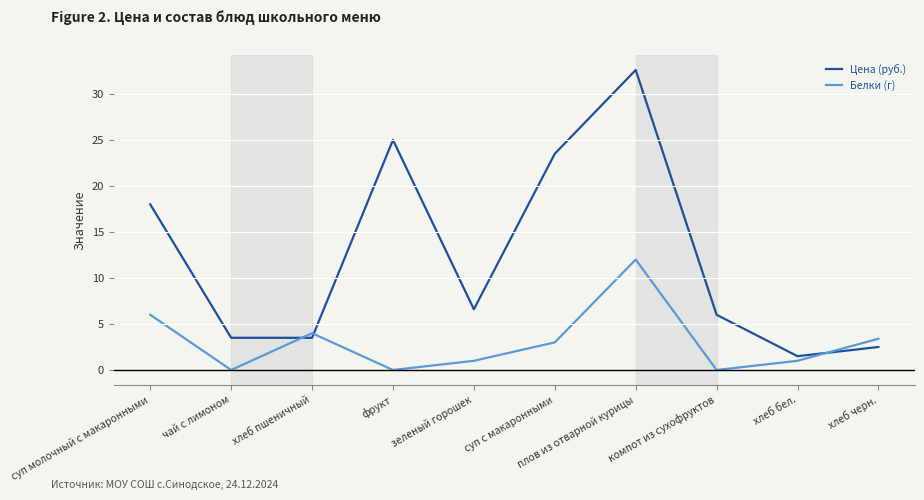

Reading left to right, what are all the values shown in this chart?

Цена (руб.): суп молочный с макаронными=18.0	чай с лимоном=3.5	хлеб пшеничный=3.5	фрукт=25.0	зеленый горошек=6.6	суп с макаронными=23.5	плов из отварной курицы=32.6	компот из сухофруктов=6.0	хлеб бел.=1.5	хлеб черн.=2.5
Белки (г): суп молочный с макаронными=6.0	чай с лимоном=0.0	хлеб пшеничный=4.0	фрукт=0.0	зеленый горошек=1.0	суп с макаронными=3.0	плов из отварной курицы=12.0	компот из сухофруктов=0.0	хлеб бел.=1.0	хлеб черн.=3.4